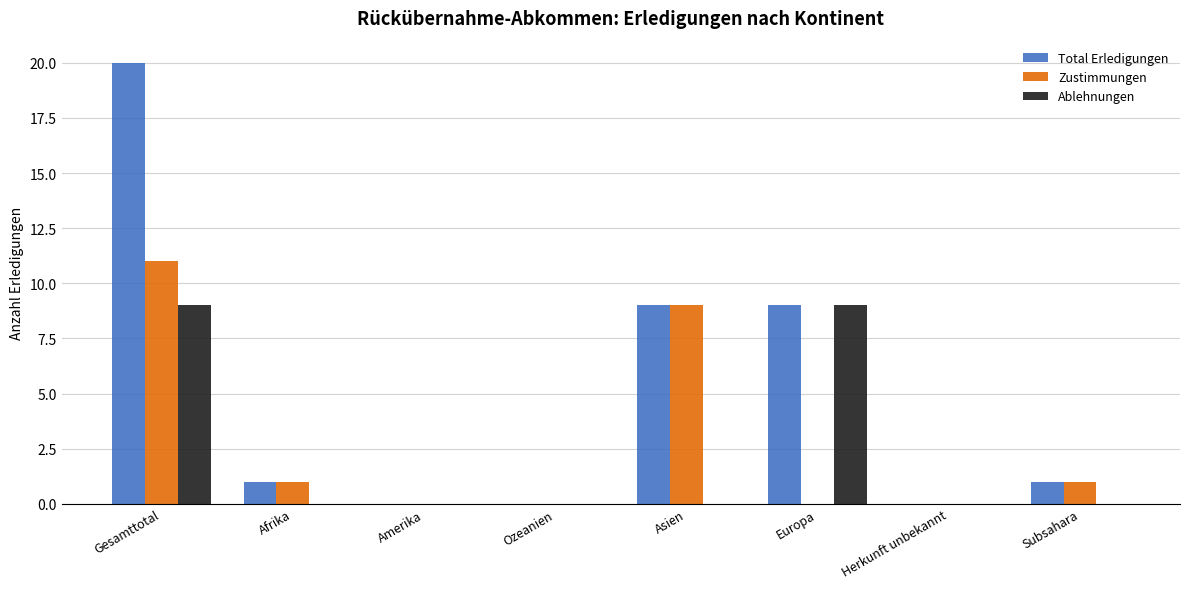

Reading left to right, what are all the values shown in this chart?

Total Erledigungen: Gesamttotal=20	Afrika=1	Amerika=0	Ozeanien=0	Asien=9	Europa=9	Herkunft unbekannt=0	Subsahara=1
Zustimmungen: Gesamttotal=11	Afrika=1	Amerika=0	Ozeanien=0	Asien=9	Europa=0	Herkunft unbekannt=0	Subsahara=1
Ablehnungen: Gesamttotal=9	Afrika=0	Amerika=0	Ozeanien=0	Asien=0	Europa=9	Herkunft unbekannt=0	Subsahara=0